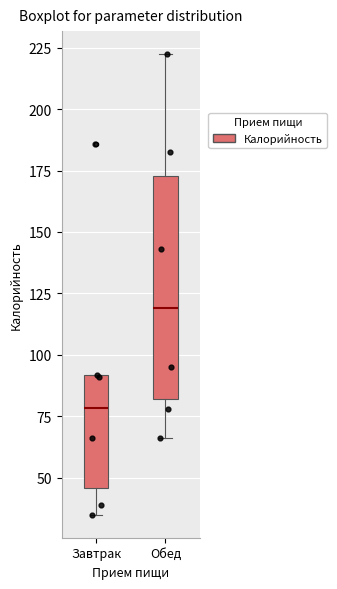

Comparing the boxes themselves (not the whiskers), which one is the tallest?

Обед